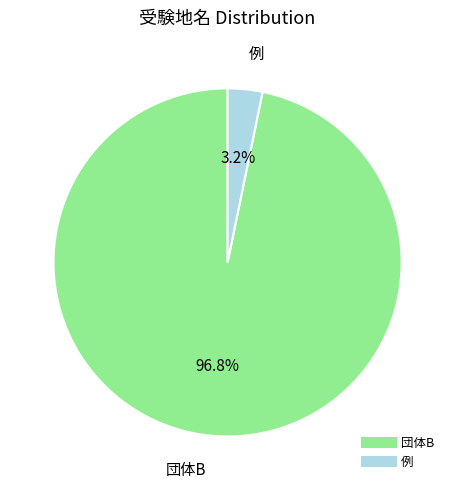

Which category has the biggest portion of the pie?

団体B